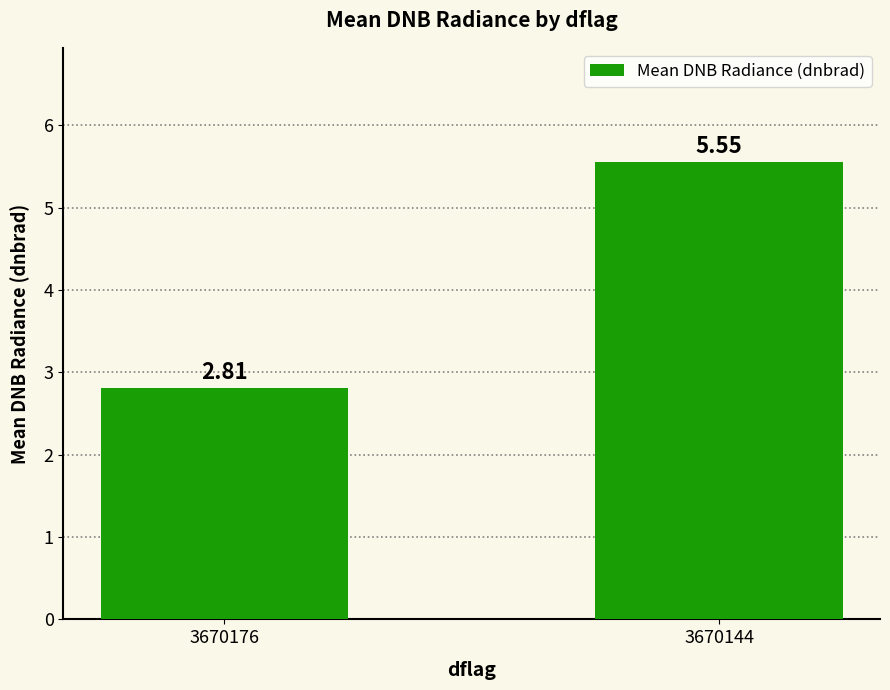

The value at 3670176 is 4.4. True or false?

False